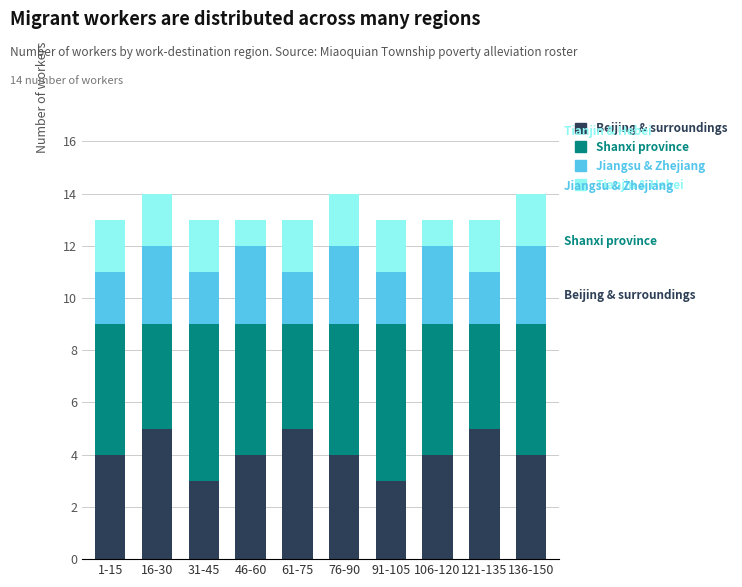

Is it true that Beijing & surroundings equals 1 at 31-45?

False